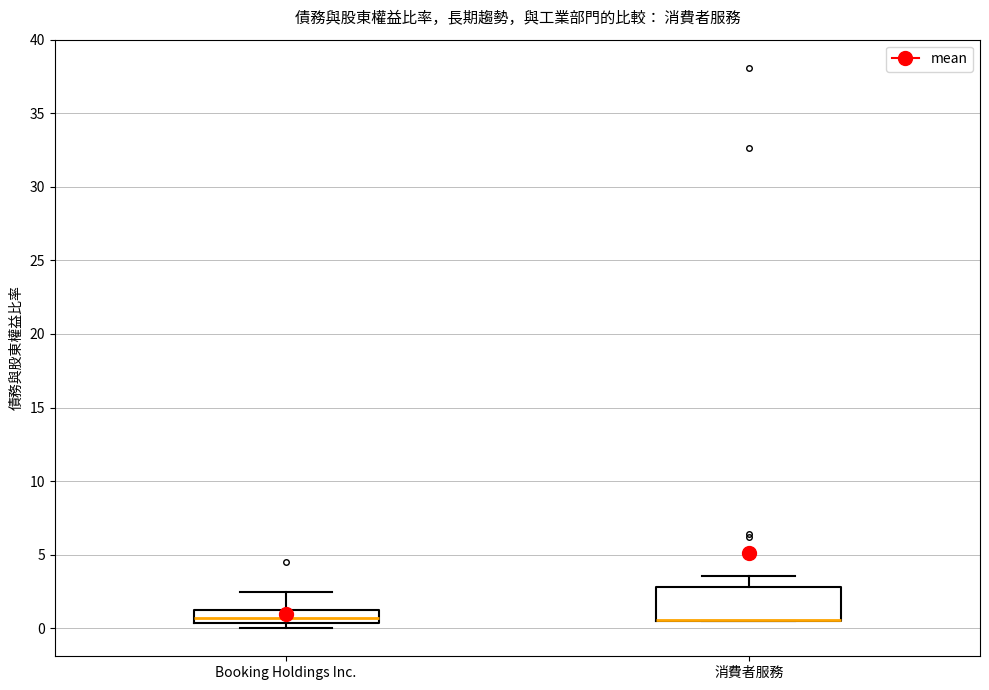

Reading left to right, read every box against the y-axis: the position of its median line, the range the box covers, and the ends of its whiskers. The values are not printed on the chart, so give them approximately, as read against the axis.

Booking Holdings Inc.: median 0.5 (inside the box), box 0.5 to 1.0, whiskers 0.0 to 2.5
消費者服務: median 0.5 (drawn on the box's lower edge), box 0.5 to 3.0, whiskers 0.5 to 3.5